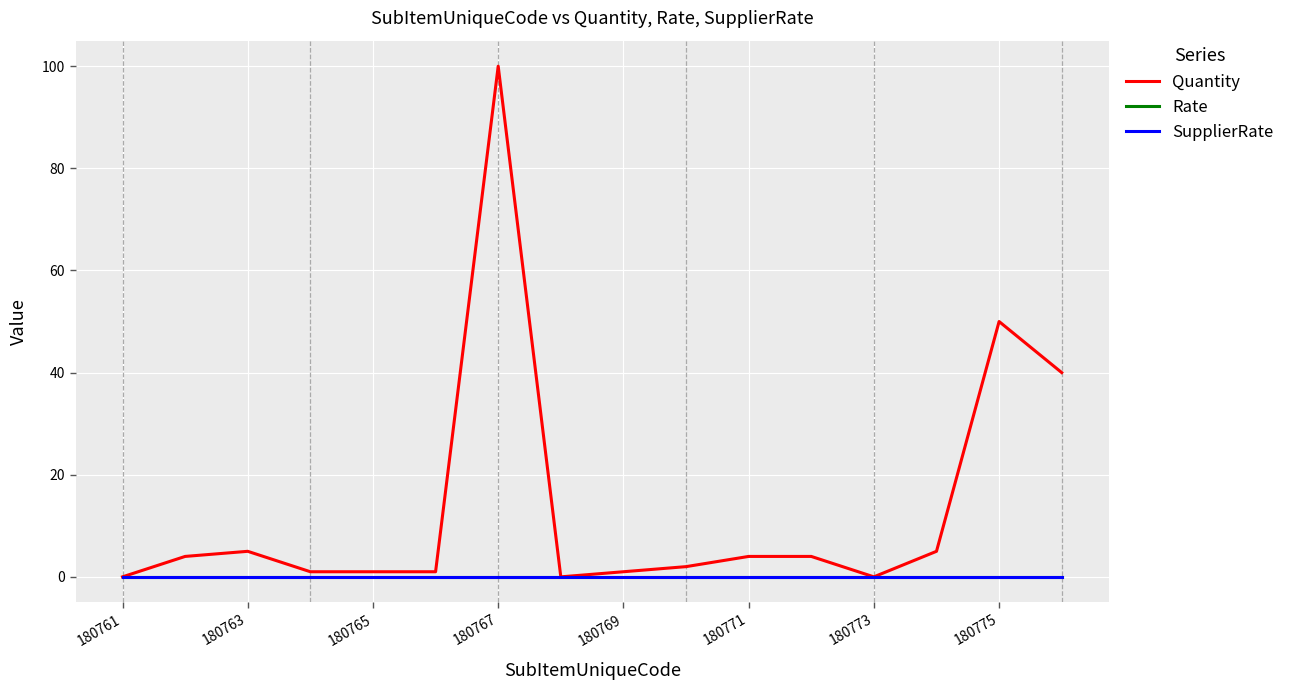

Which series has the largest range (max minus min)?

Quantity